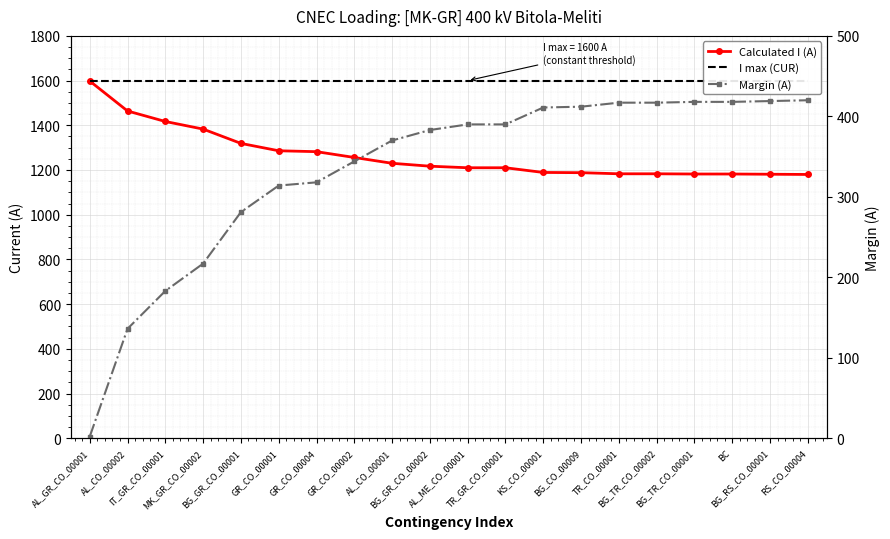

What is the maximum value shown in the chart?

1600